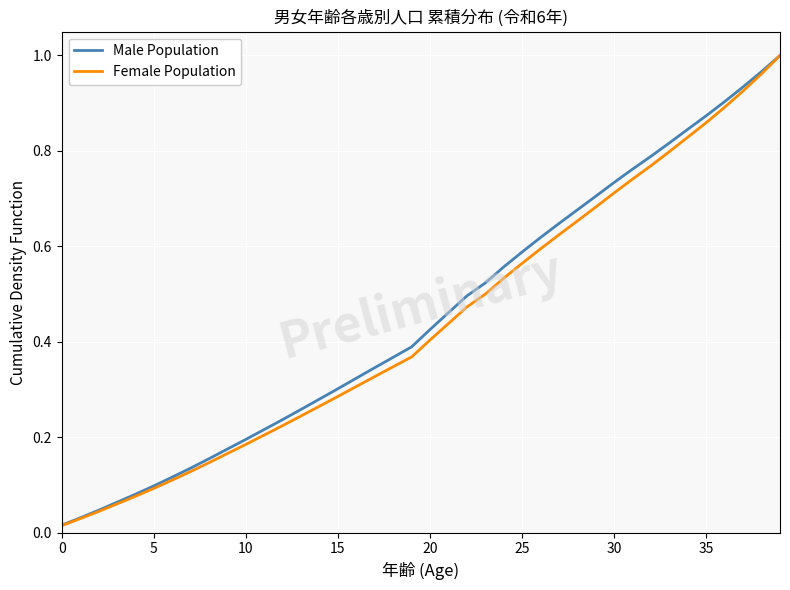

What are all the series names shown in the legend?

Male Population, Female Population